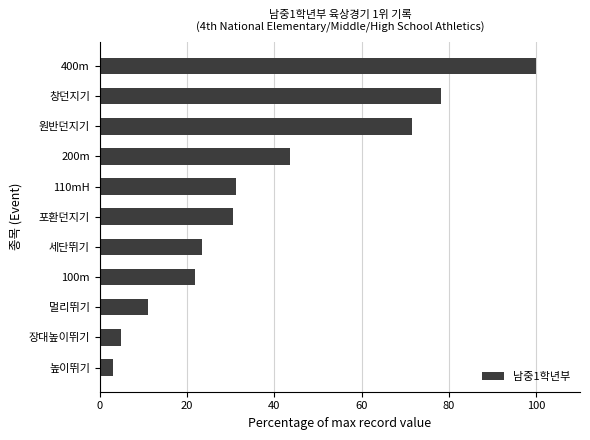

True or false: the data shows 30.6 at 포환던지기.

True